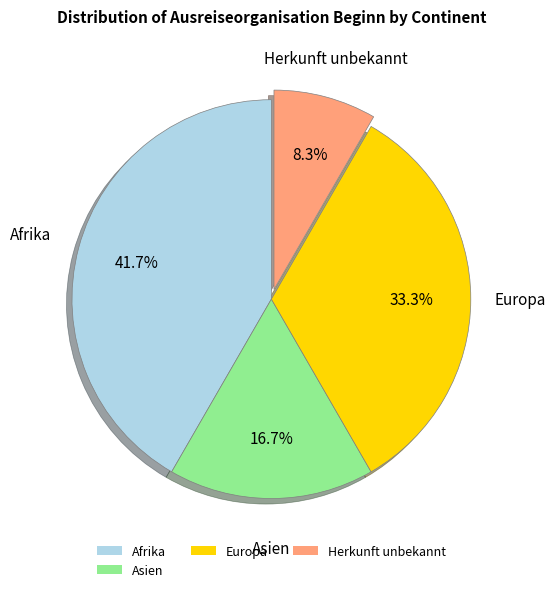

Is it true that Asien is 17% of the pie?

True